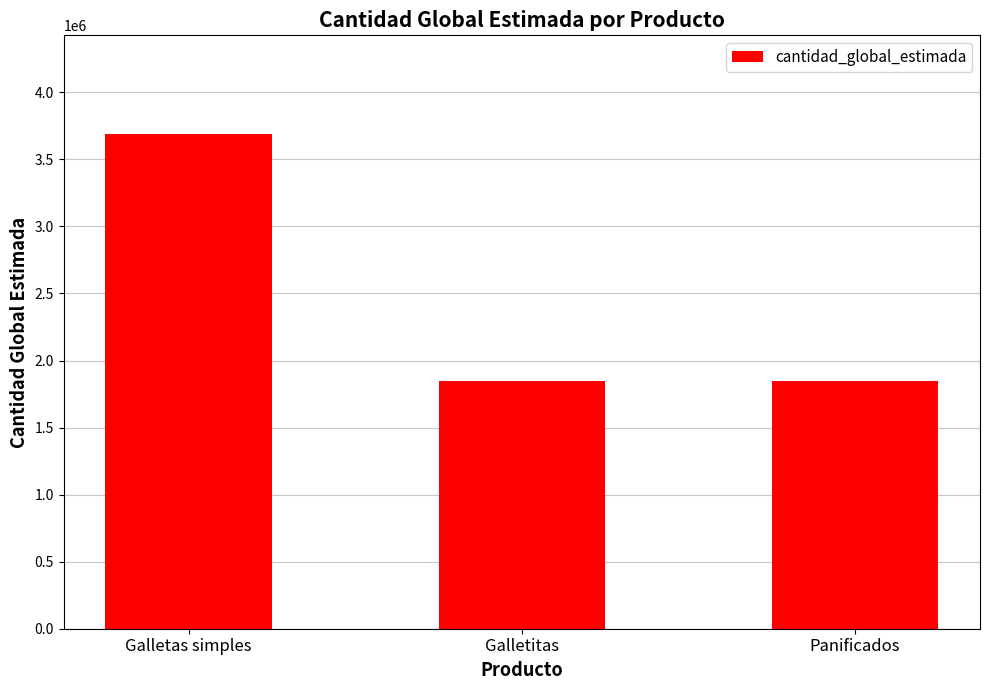

What is the difference between the values at Panificados and Galletas simples?

1843821